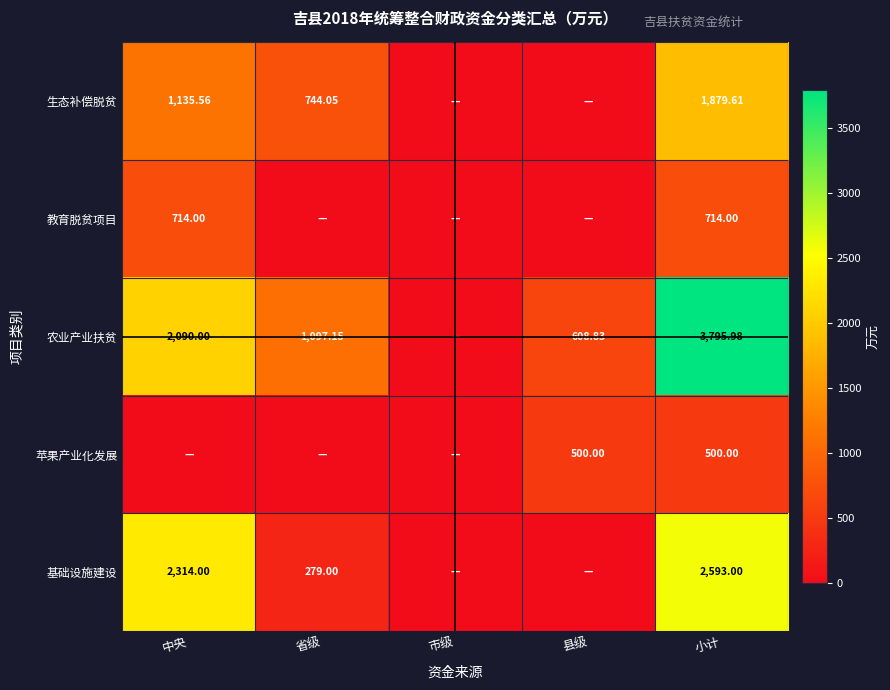

What is the average value of the 生态补偿脱贫 series?

751.8